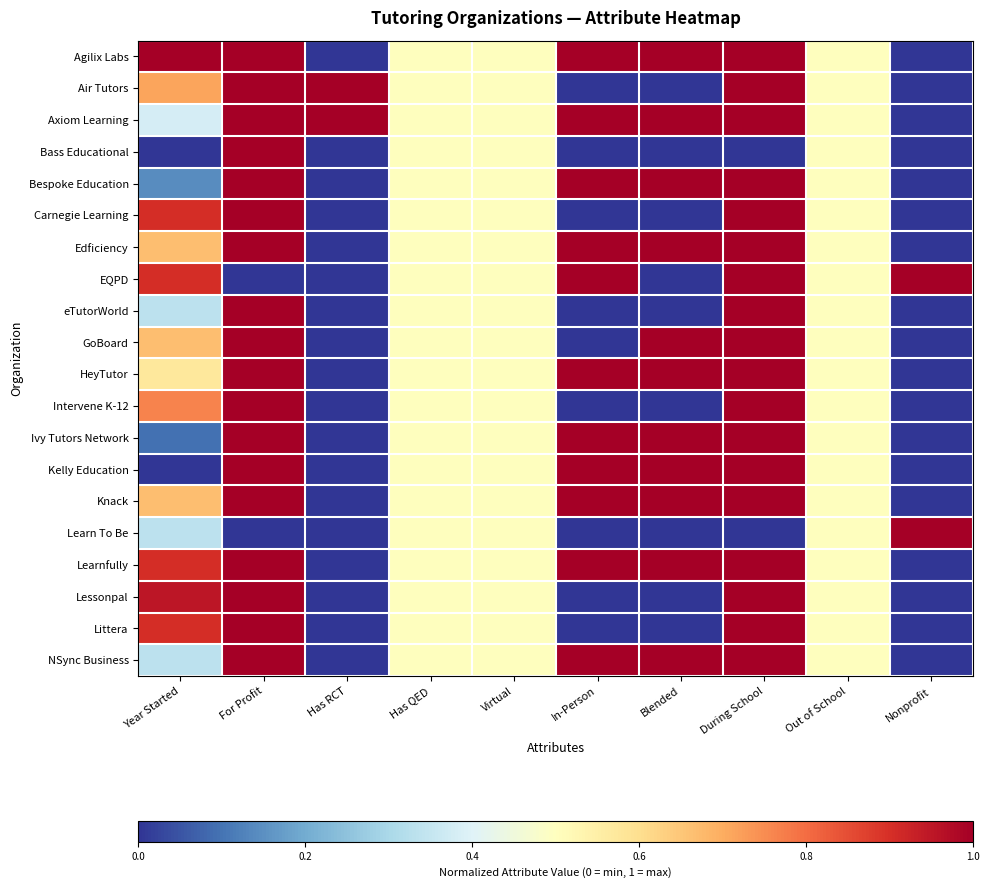

What is the total value across all series at Virtual?

10.0